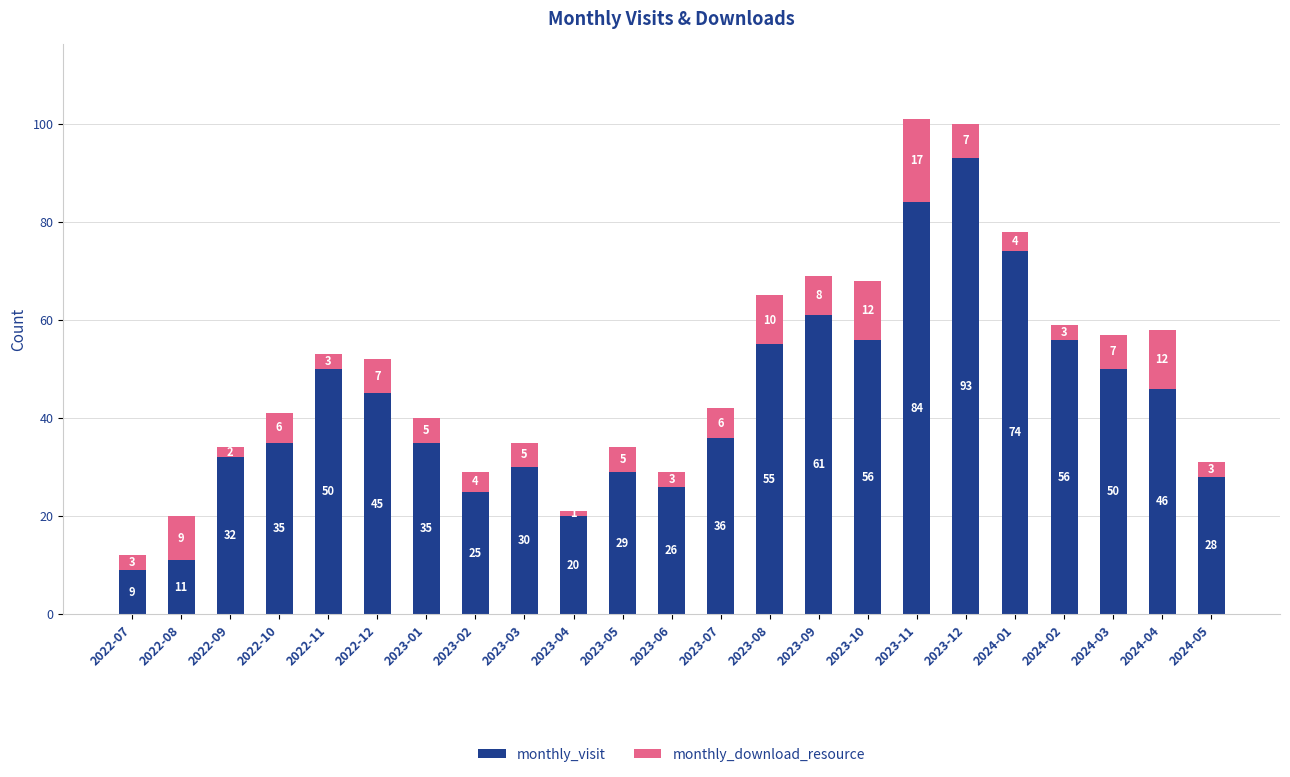

Are the bars grouped side by side (vs. stacked)?

No